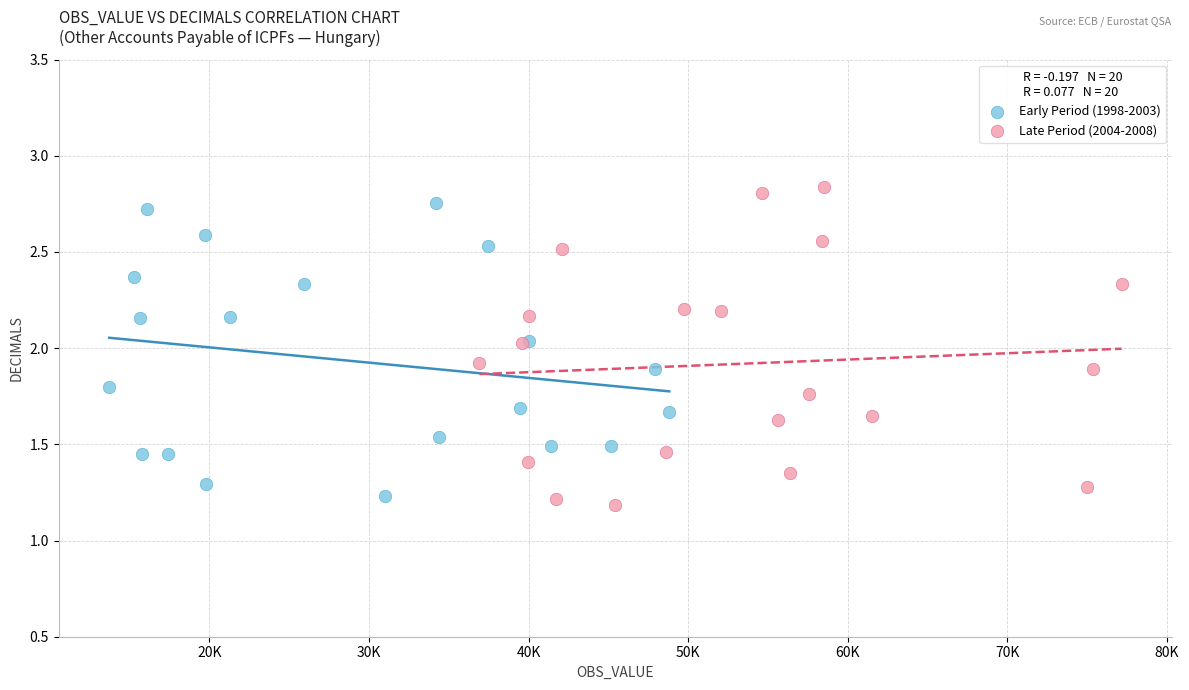

What are all the series names shown in the legend?

Early Period (1998-2003), Late Period (2004-2008)